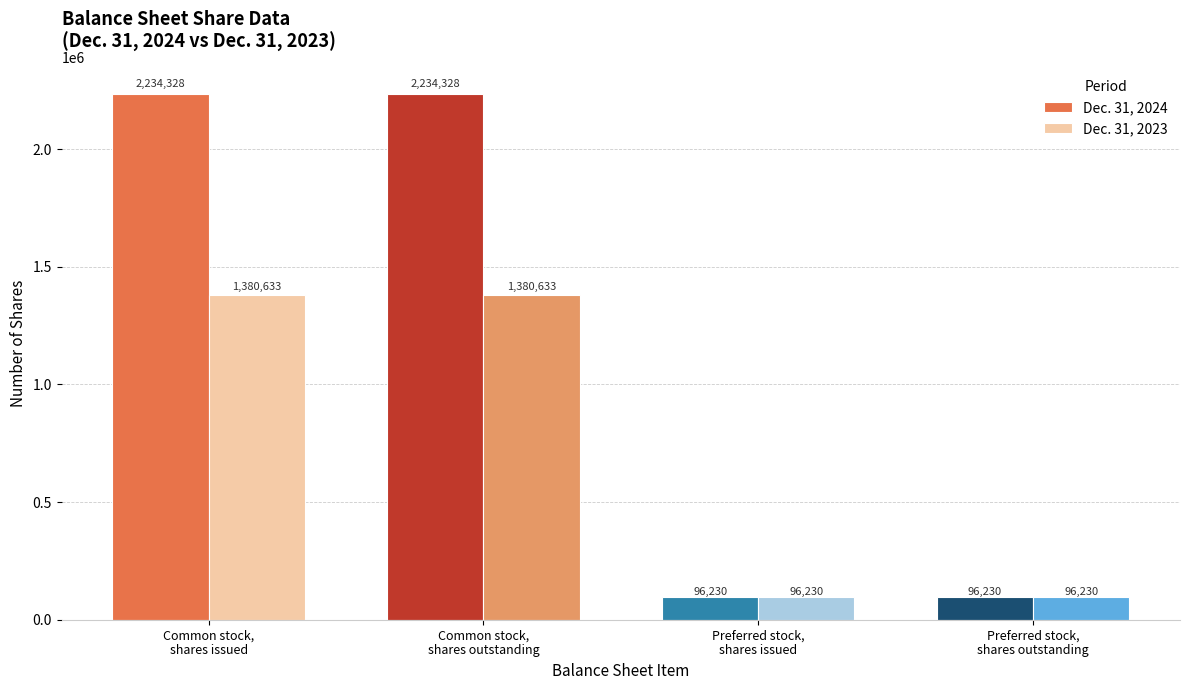

Which series has the widest spread of values?

Dec. 31, 2024